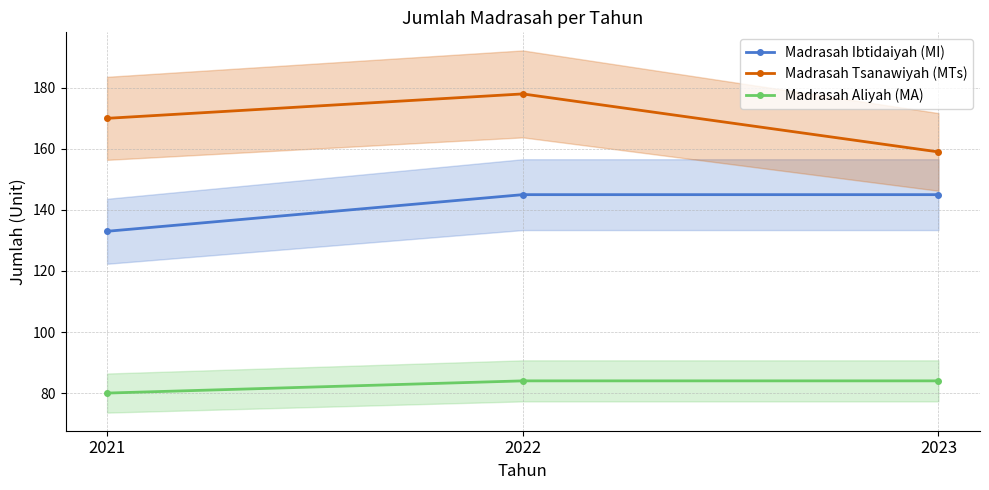

What is the value of the Madrasah Tsanawiyah (MTs) point at the 2nd from the left?

178